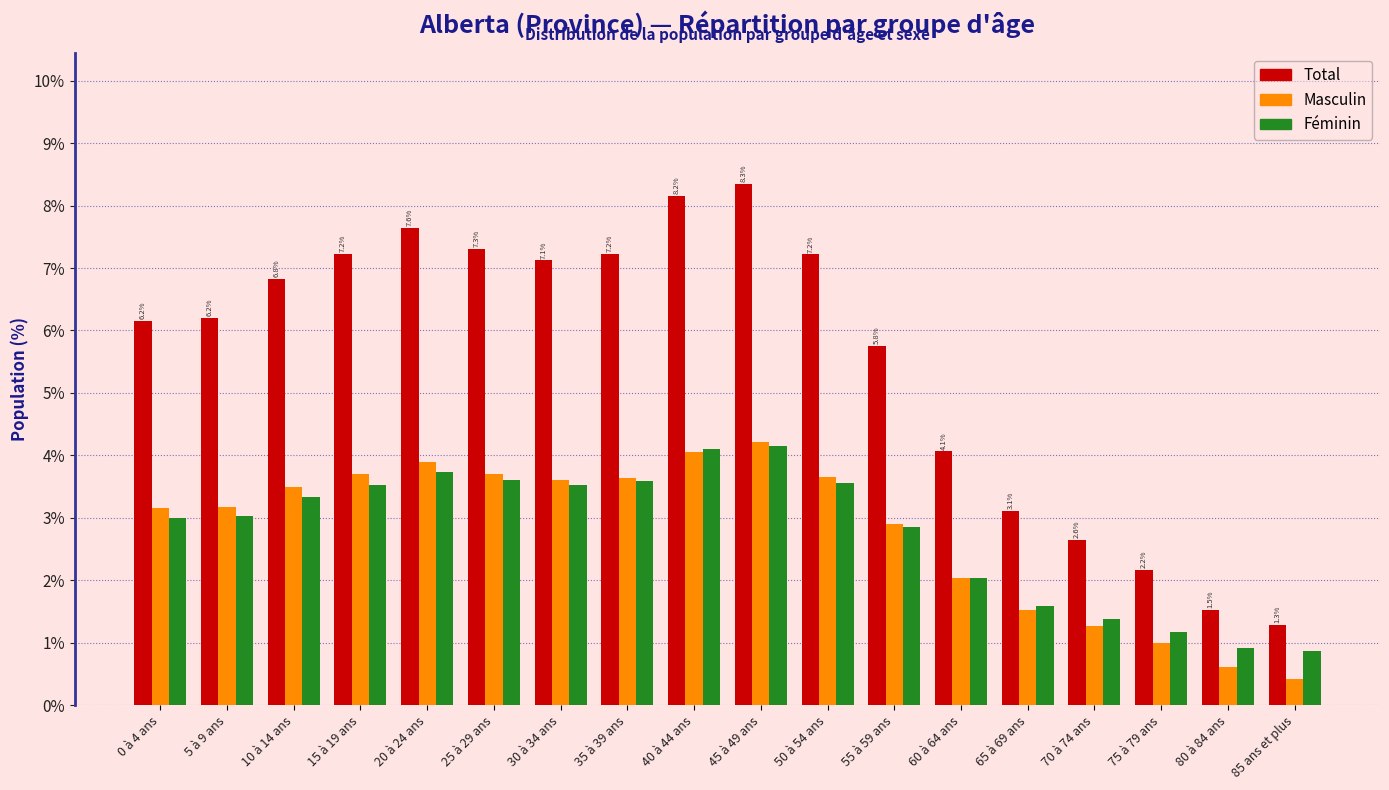

True or false: Masculin has a value of 5.2 at 15 à 19 ans.

False